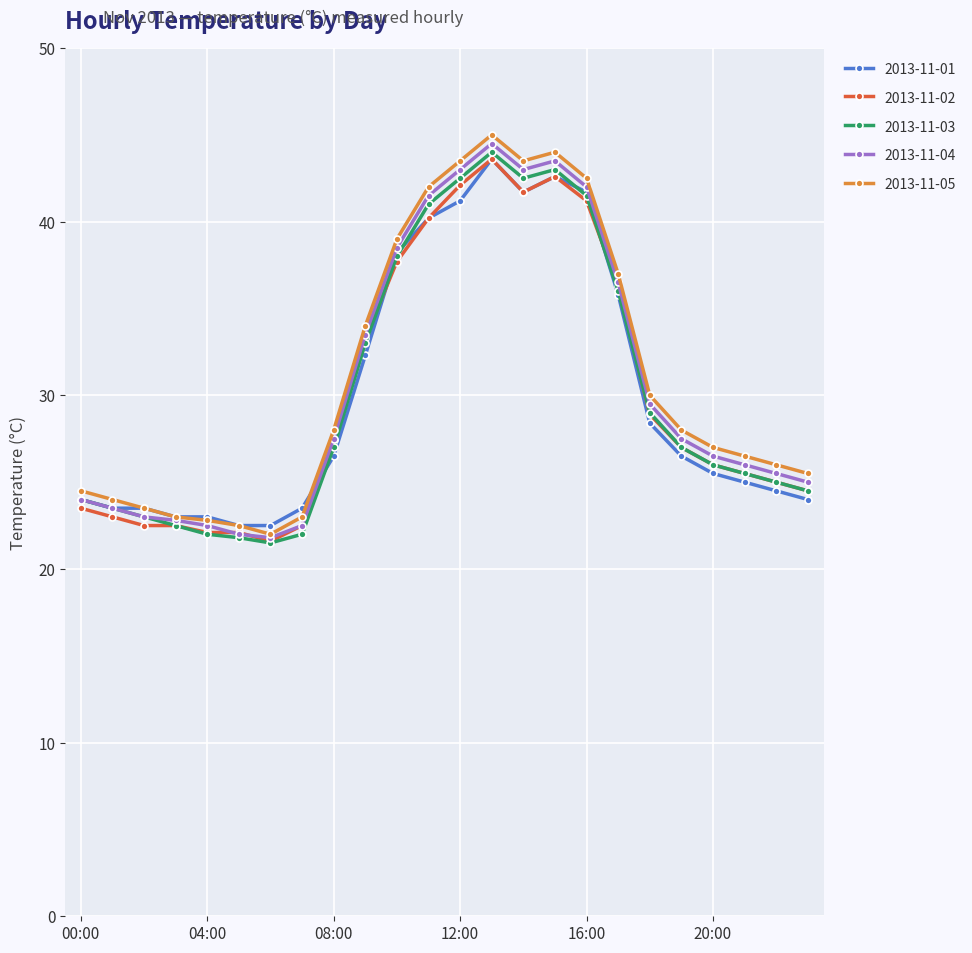

At how many categories does at least one series exceed 35?

8